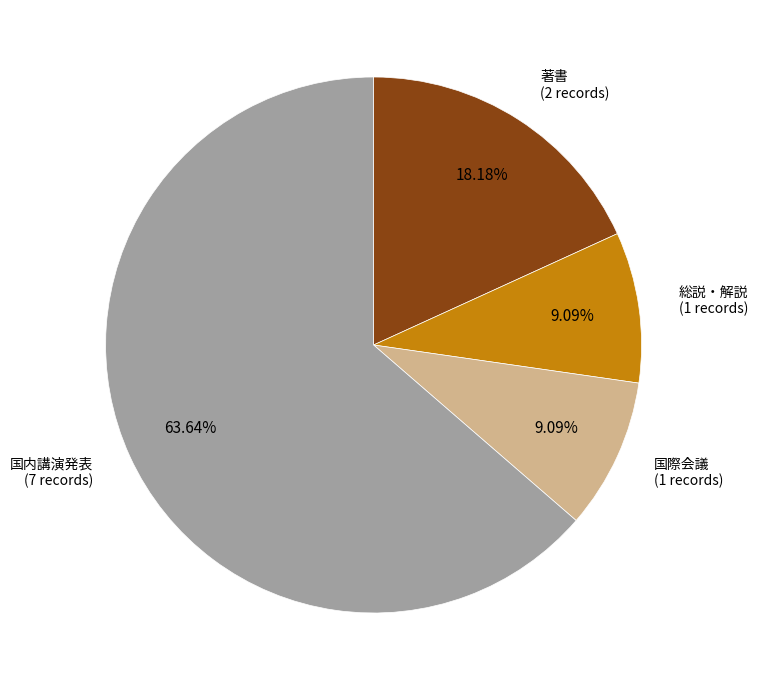

Is there a majority slice in this chart?

Yes